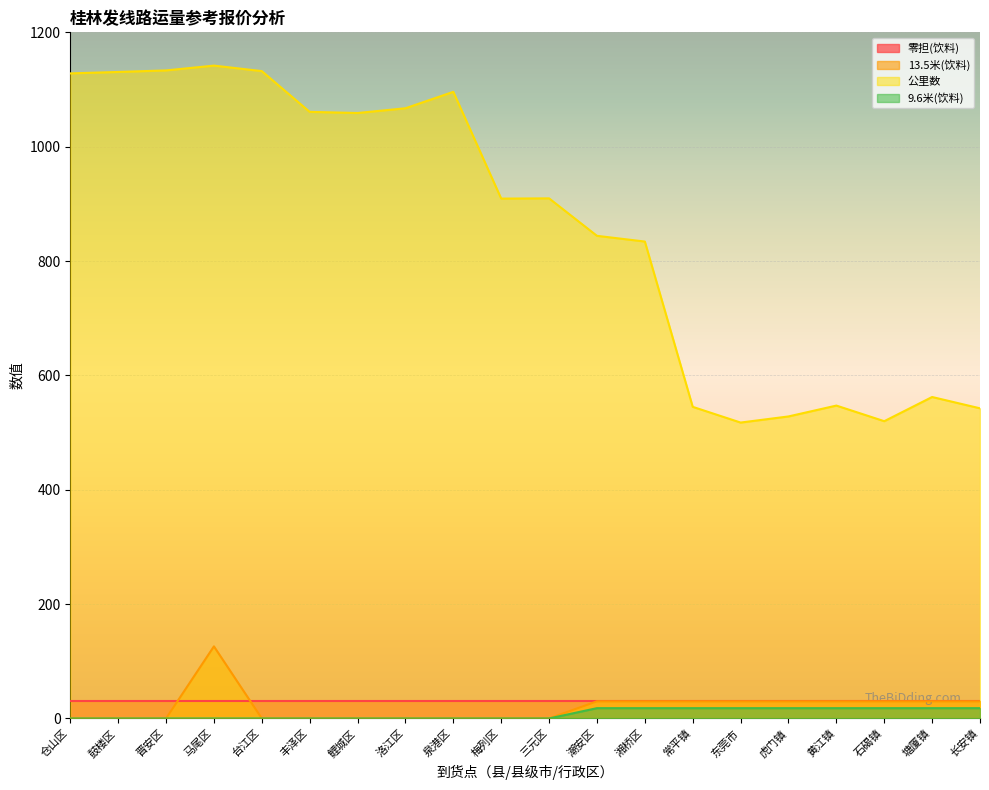

What is the maximum value for 公里数?

1141.8